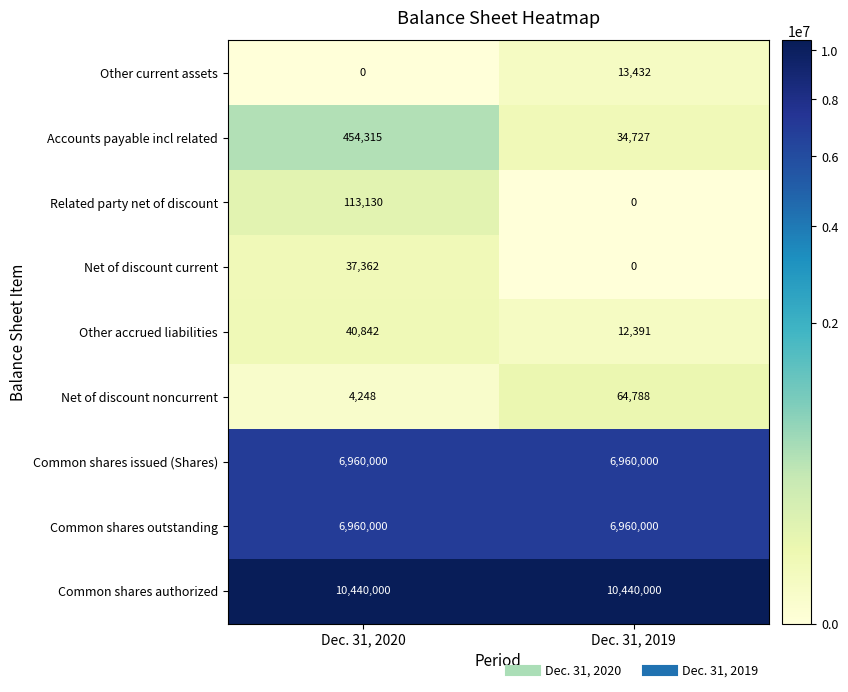

The Other accrued liabilities series shows 12391 at Dec. 31, 2019. True or false?

True